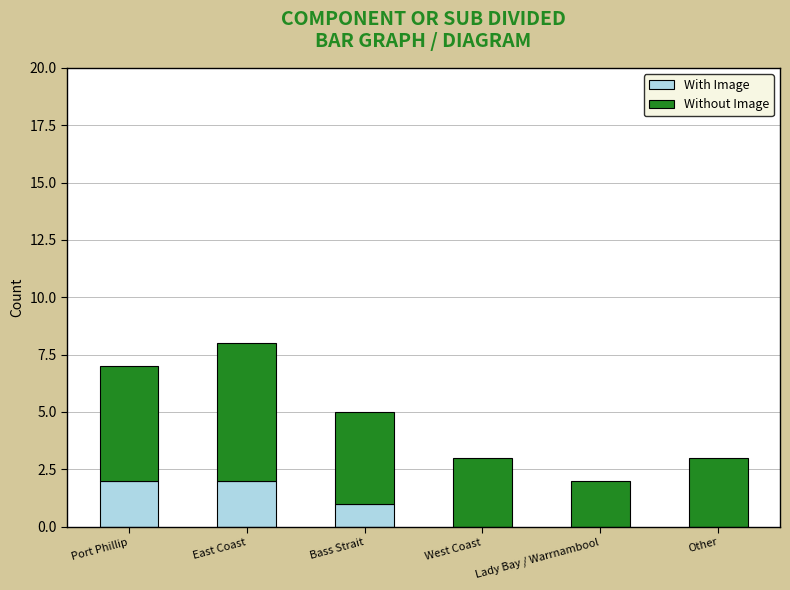

How many categories are shown in the chart?

6